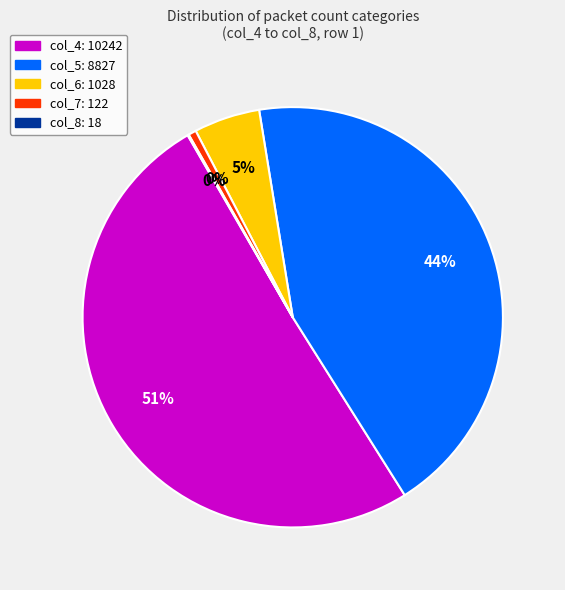

What percentage is the col_5 (8827) slice, to the nearest percent?

44%